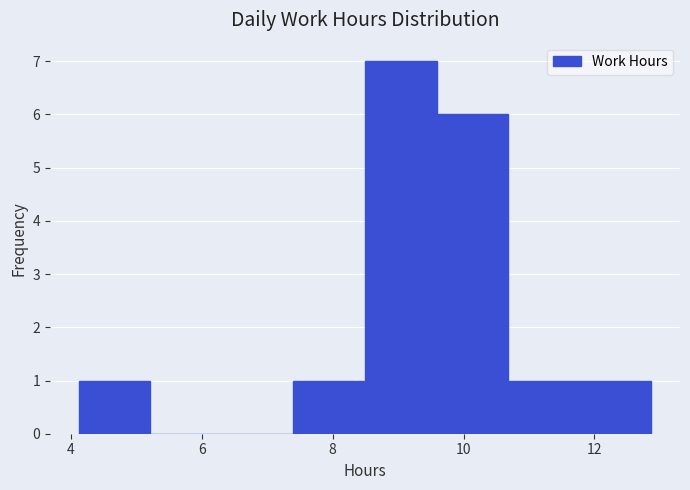

Reading left to right, list every bar in this chart as the range it spans on the x-axis followed by its height. Neither the bar edges nor the heights are printed on the chart, so give them approximately, as read against the axes.

4.2 to 5.2: 1
5.2 to 6.4: 0
6.4 to 7.4: 0
7.4 to 8.4: 1
8.4 to 9.6: 7
9.6 to 10.6: 6
10.6 to 11.8: 1
11.8 to 12.8: 1